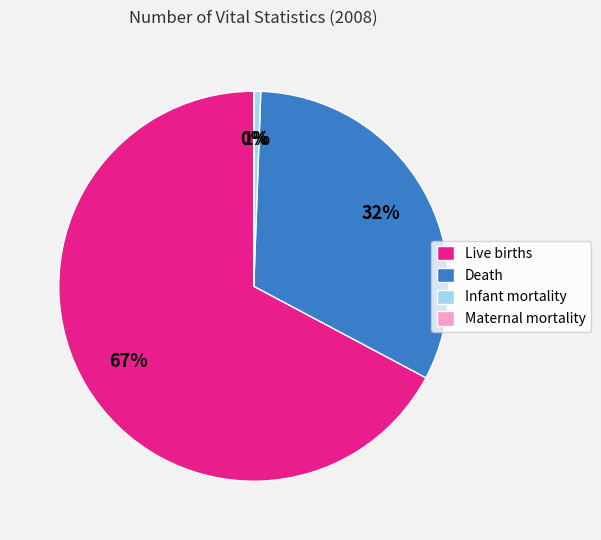

What is the largest slice in the pie chart?

Live births